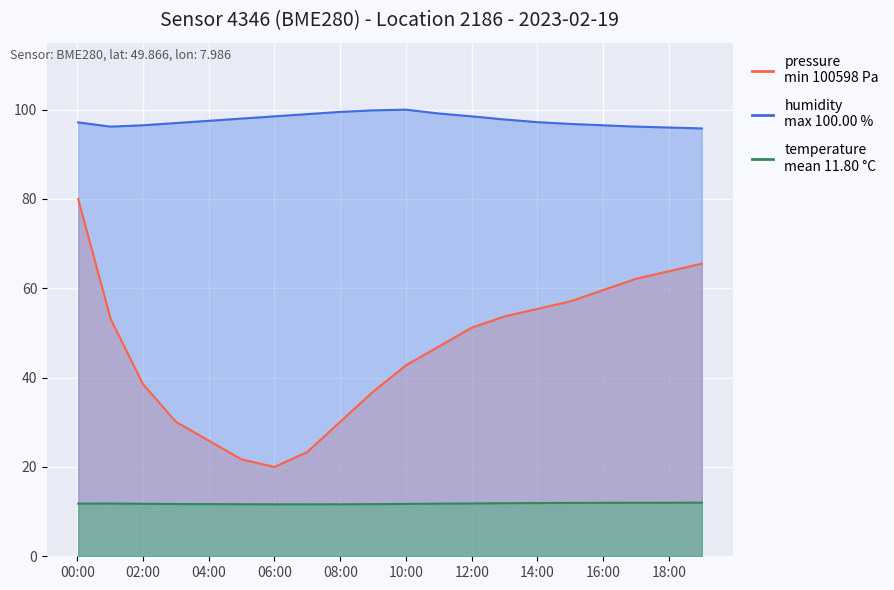

What is the sum of all temperature values?

236.0